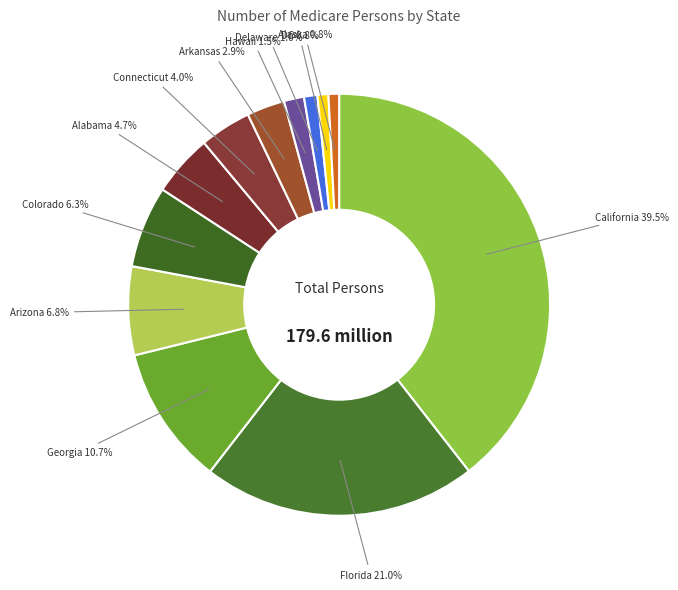

To the nearest percent, what is the average slice percentage?

8%